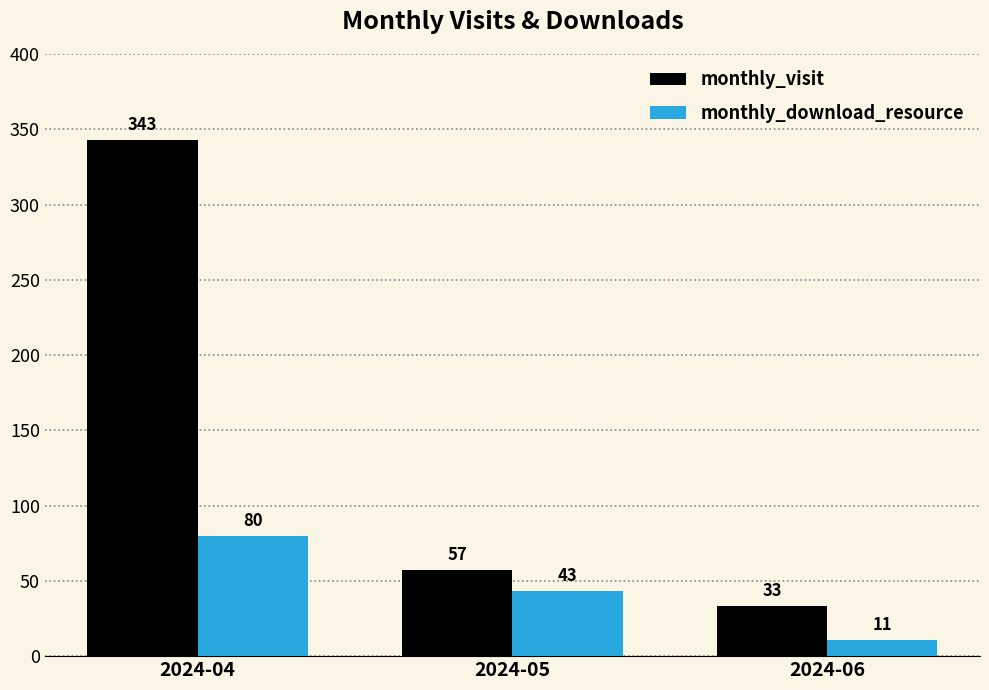

What is the difference between the highest and lowest values at 2024-06?

22